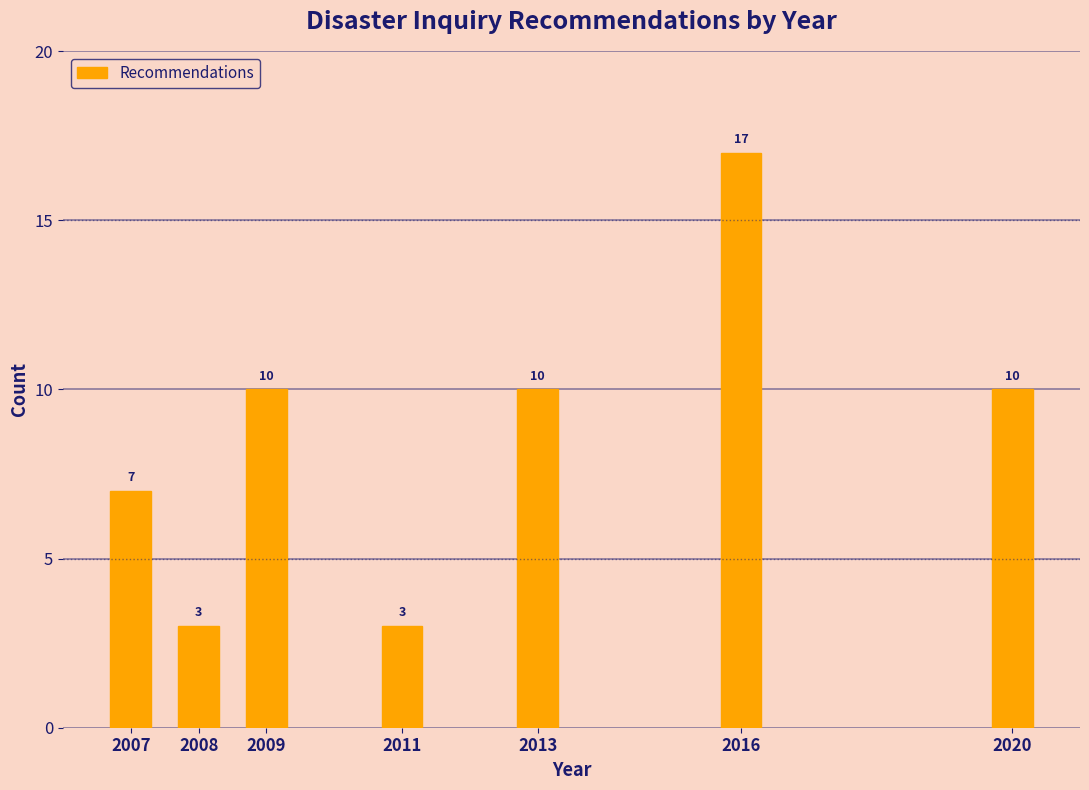

Reading left to right, transcribe all the data shown in this chart.

7	3	10	3	10	17	10